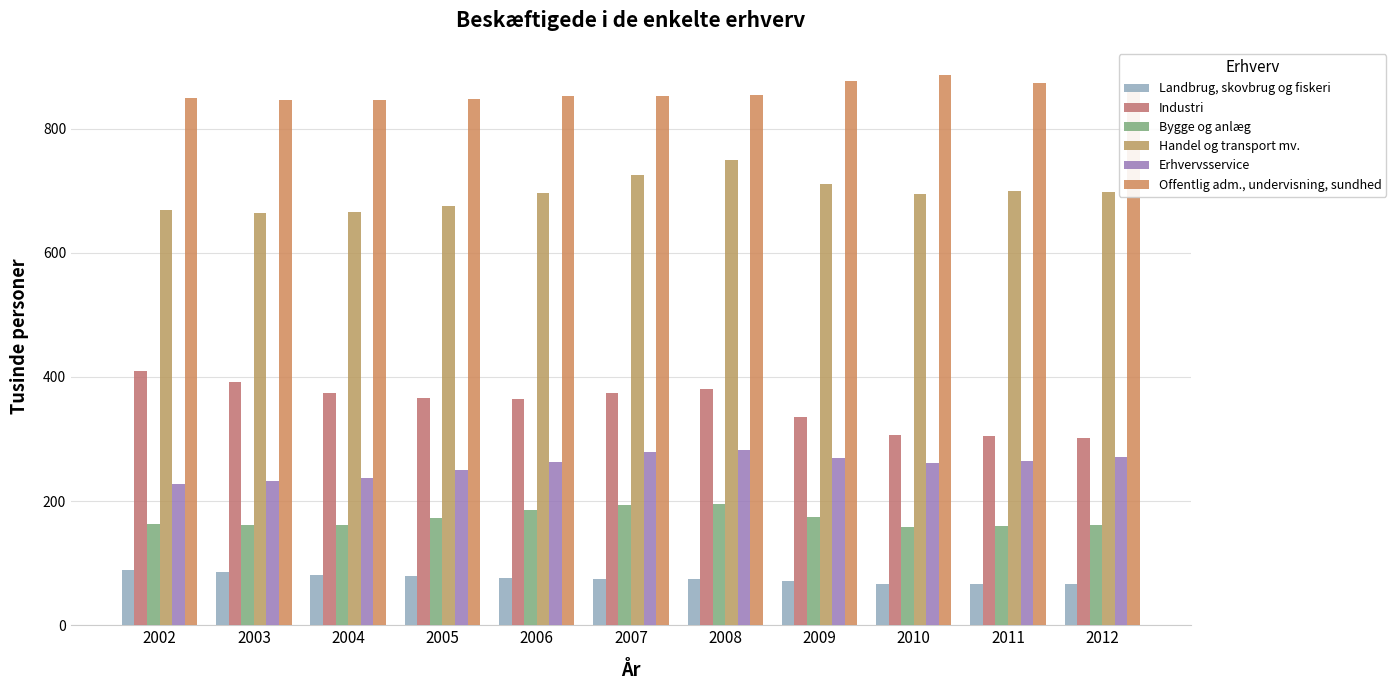

Does the chart contain stacked bars?

No